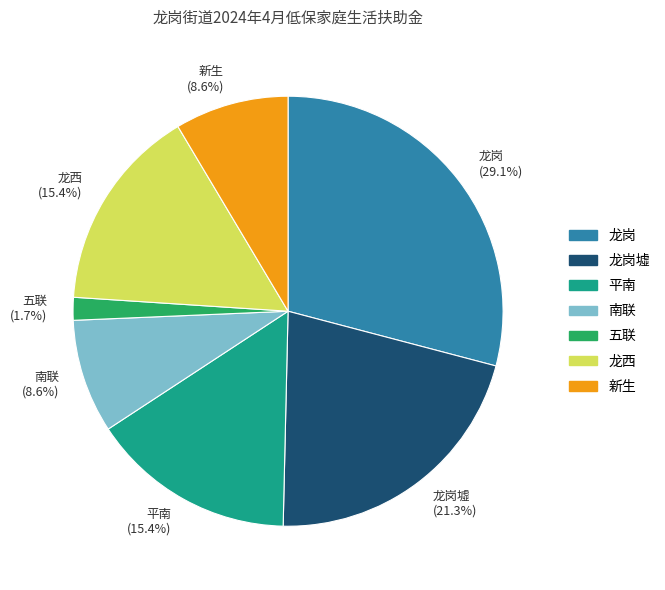

Combined, do 新生 (8.6%) and 龙岗 (29.1%) account for over 50%?

No